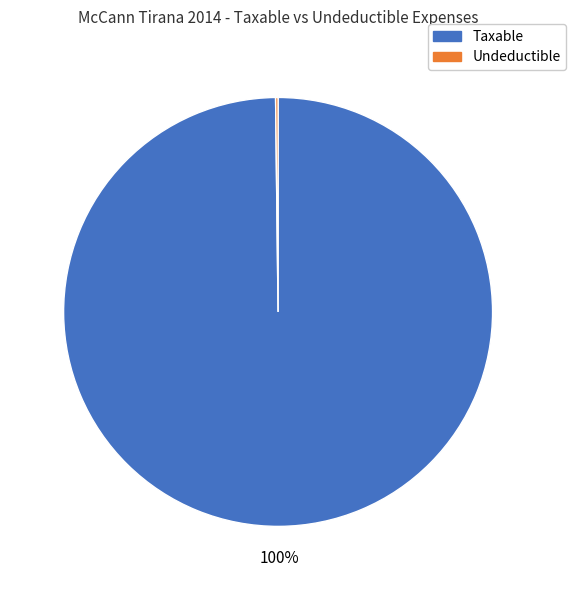

To the nearest percent, what is the difference between the largest and smallest slice percentages?

100%